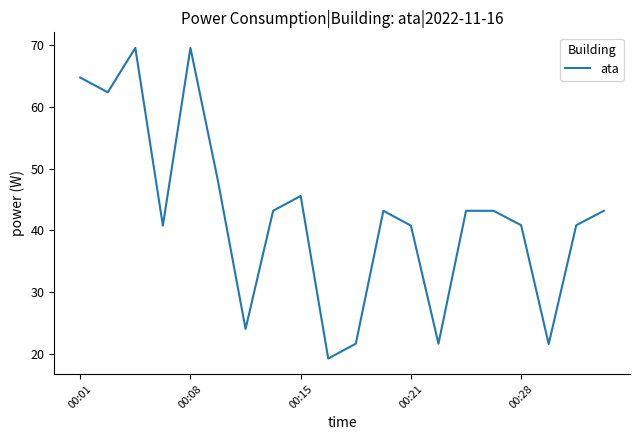

What is the minimum value shown in the chart?

19.2